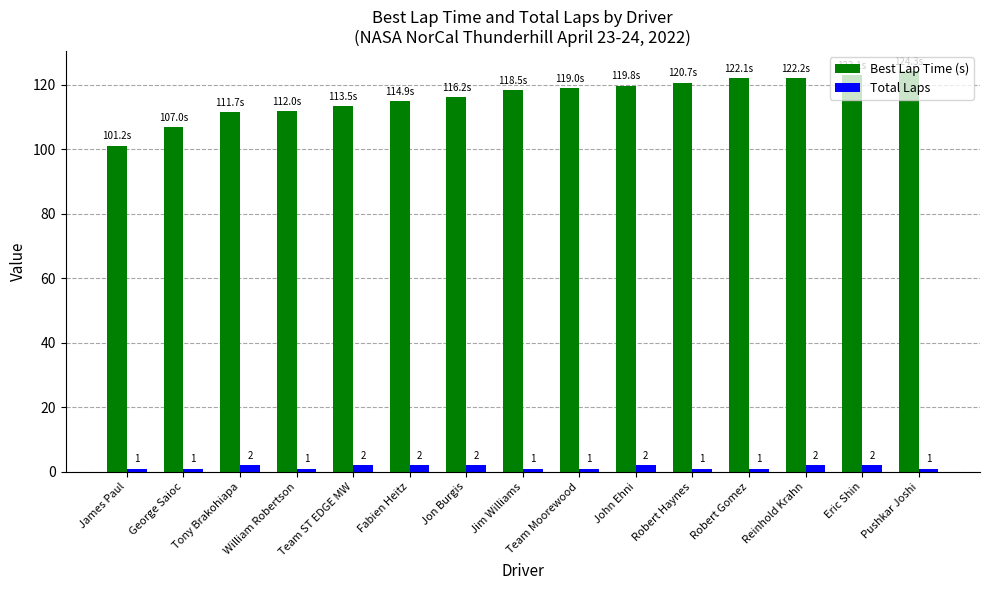

Does the chart contain any negative values?

No